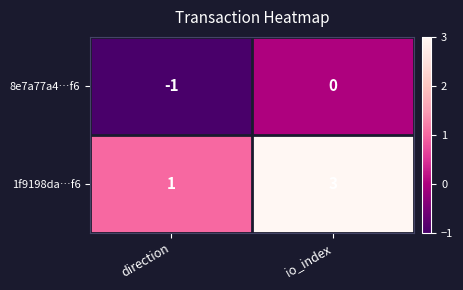

Reading left to right, extract all data points from this chart.

8e7a77a4…f6: direction=-1	io_index=0
1f9198da…f6: direction=1	io_index=3